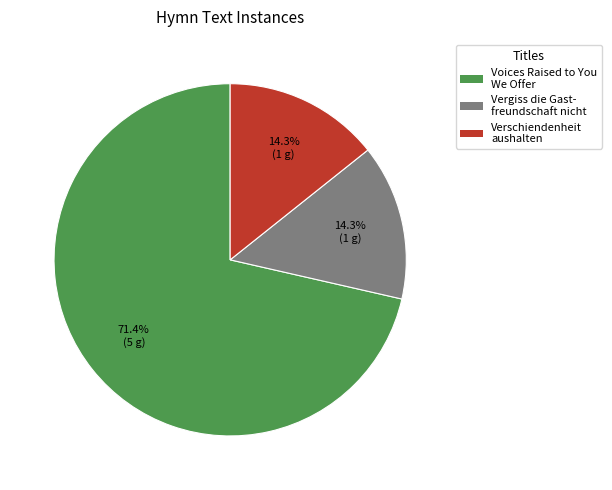

Does any single category account for the majority?

Yes